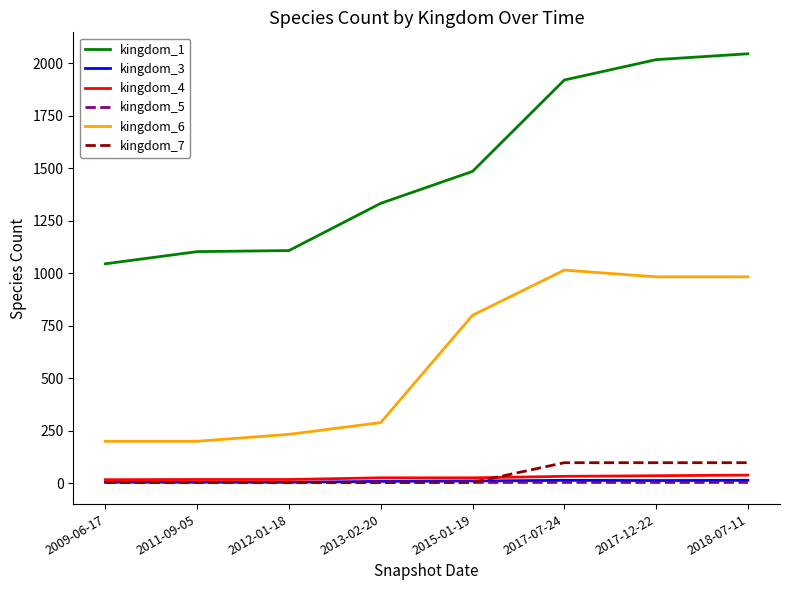

Is it true that kingdom_1 equals 845 at 2017-12-22?

False